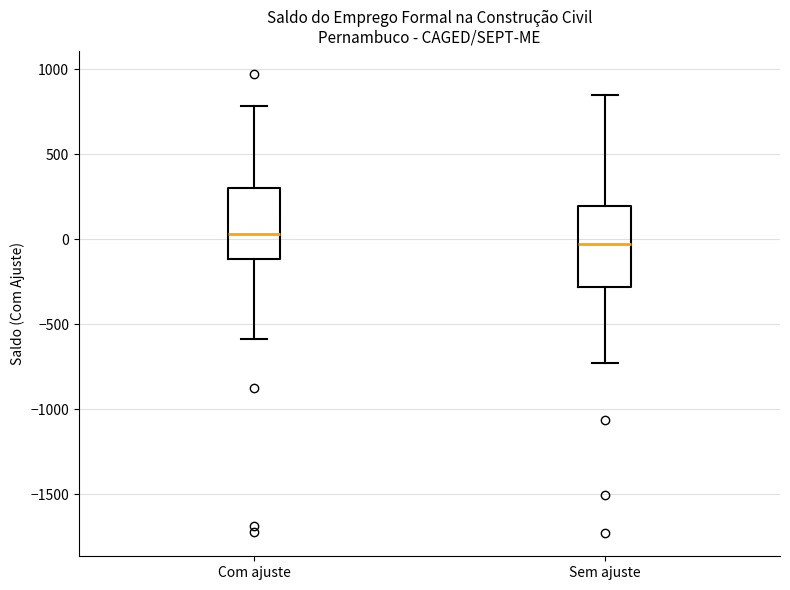

Reading left to right, transcribe this box plot: for each box, give where its median line is, the range the box spans, and where its two whiskers end, as read against the y-axis. The values are not printed on the chart, so give them approximately, as read against the axis.

Com ajuste: median 50, box -100 to 300, whiskers -600 to 800
Sem ajuste: median -50, box -300 to 200, whiskers -750 to 850